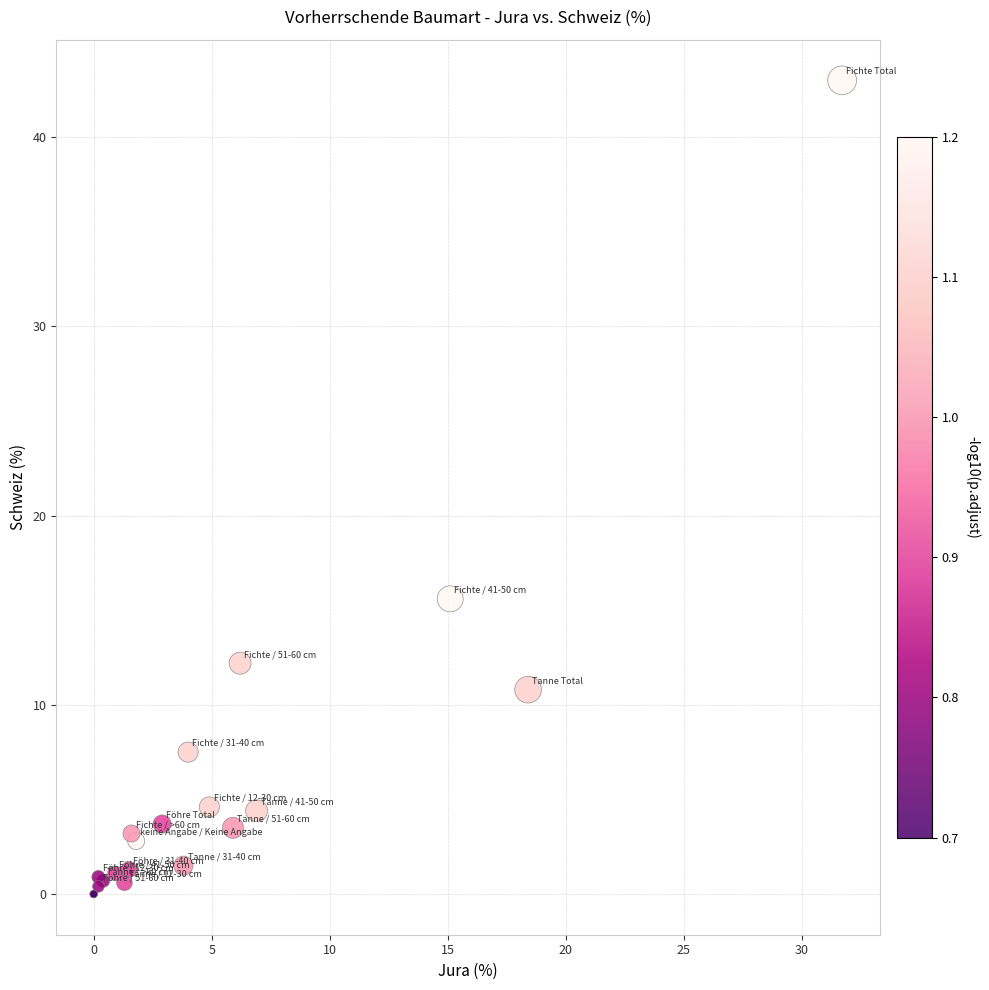

What Y value in the scatter plot is closest to 21?

15.6